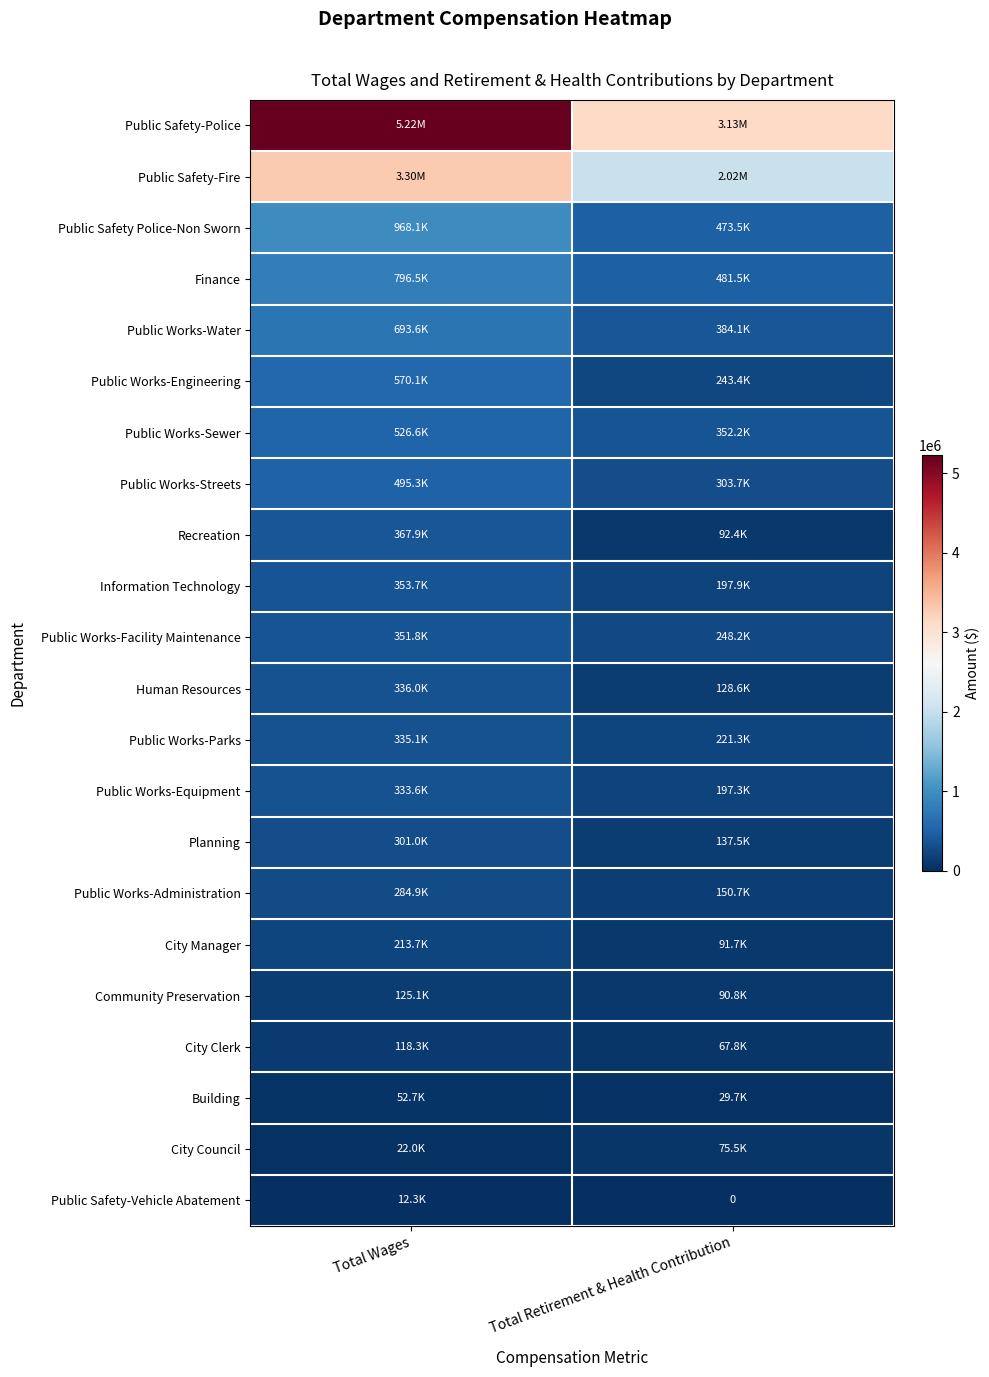

What is the difference between the Recreation values at Total Wages and Total Retirement & Health Contribution?

275449